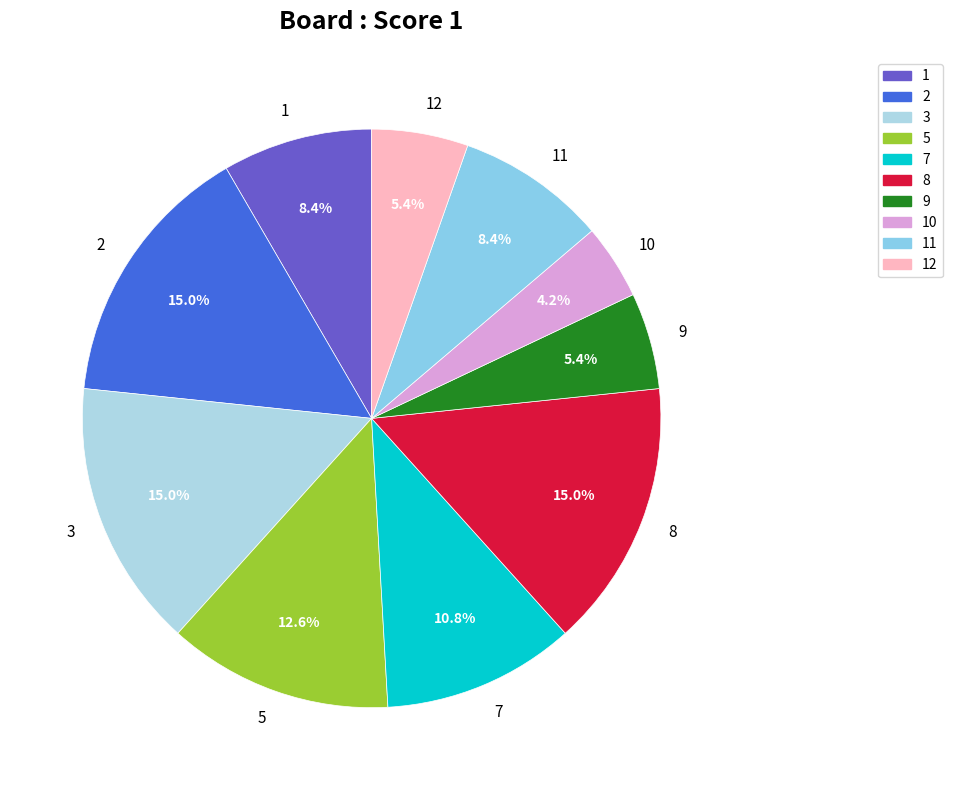

Between 12 and 10, which is larger?

12